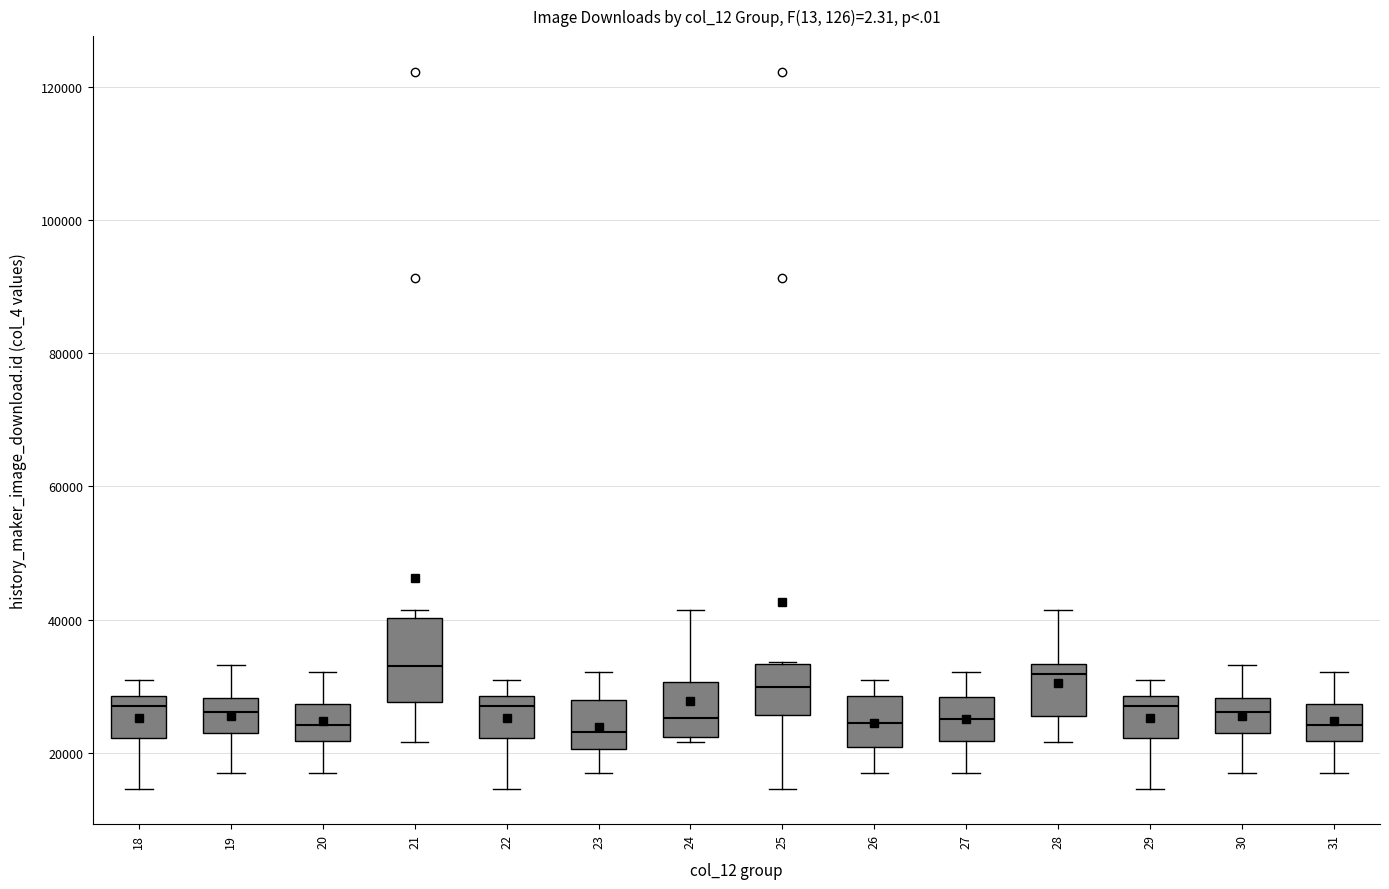

Reading left to right, transcribe this box plot: for each box, give where its median line is, the range the box spans, and where its two whiskers end, as read against the y-axis. The values are not printed on the chart, so give them approximately, as read against the axis.

18: median 28000 (just below the box's upper edge), box 22000 to 28000, whiskers 14000 to 30000
19: median 26000, box 22000 to 28000, whiskers 18000 to 34000
20: median 24000, box 22000 to 28000, whiskers 16000 to 32000
21: median 34000, box 28000 to 40000, whiskers 22000 to 42000
22: median 28000 (just below the box's upper edge), box 22000 to 28000, whiskers 14000 to 30000
23: median 24000, box 20000 to 28000, whiskers 16000 to 32000
24: median 26000, box 22000 to 30000, whiskers 22000 (just below the box's lower edge) to 42000
25: median 30000, box 26000 to 34000, whiskers 14000 to 34000
26: median 24000, box 20000 to 28000, whiskers 18000 to 30000
27: median 26000, box 22000 to 28000, whiskers 16000 to 32000
28: median 32000, box 26000 to 34000, whiskers 22000 to 42000
29: median 28000 (just below the box's upper edge), box 22000 to 28000, whiskers 14000 to 30000
30: median 26000, box 22000 to 28000, whiskers 18000 to 34000
31: median 24000, box 22000 to 28000, whiskers 16000 to 32000